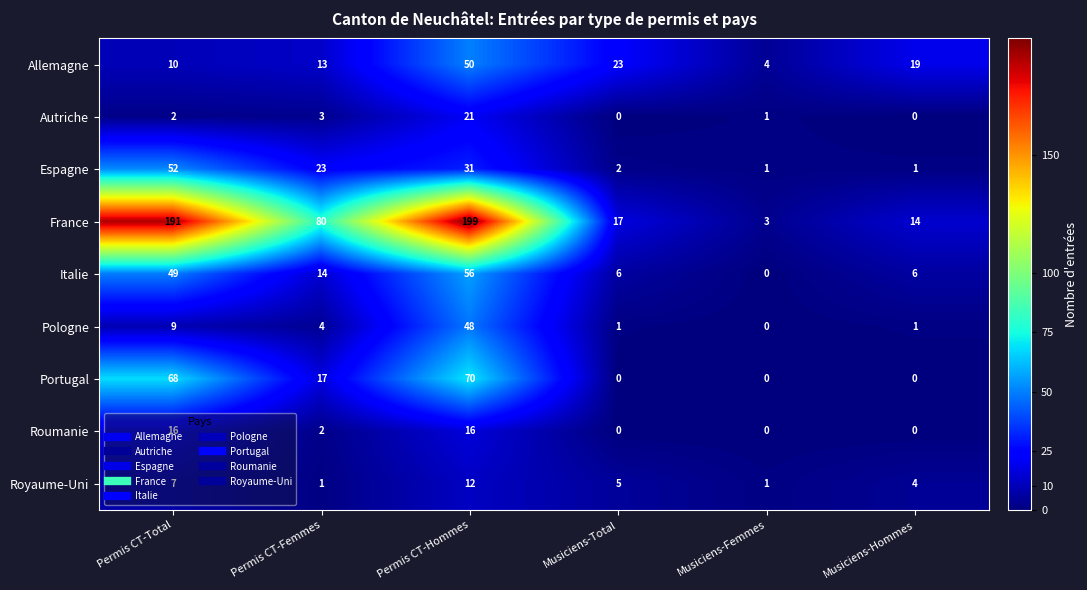

Which series has the widest spread of values?

France